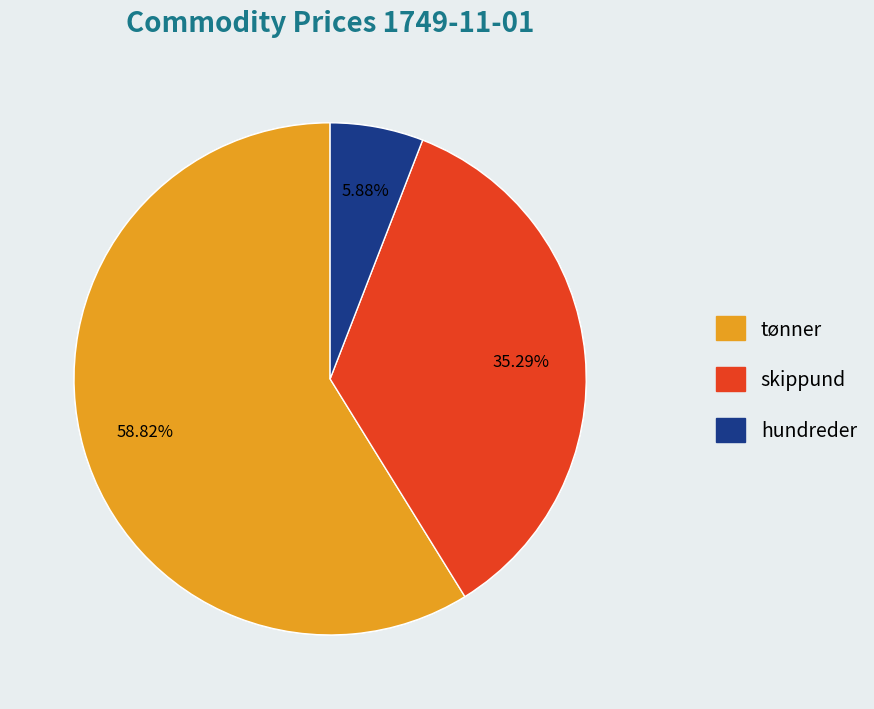

What is the change in value from tønner to hundreder?

-18